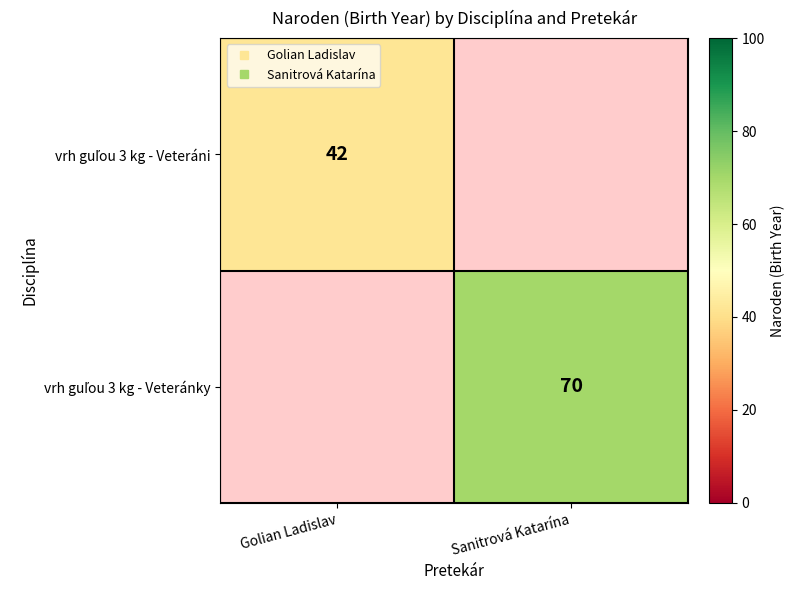

Rank the series at Sanitrová Katarína from lowest to highest value.

vrh guľou 3 kg - Veteráni, vrh guľou 3 kg - Veteránky